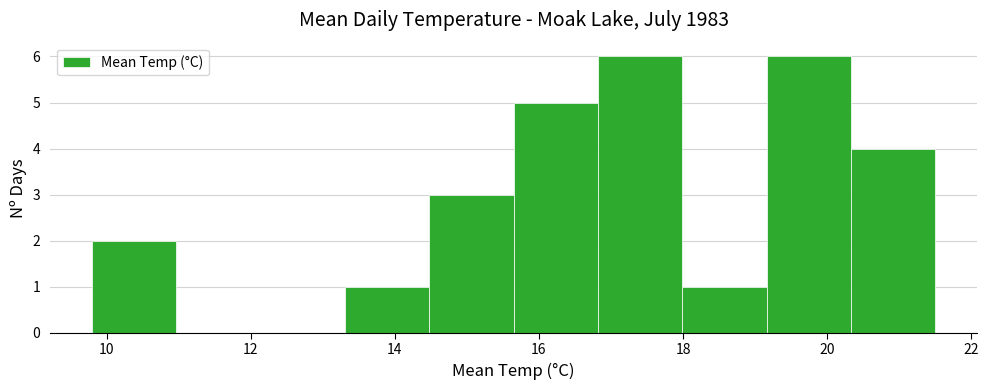

What is the height of the bar covering 13.4 to 14.4 on the x-axis? Neither the bar edges nor the heights are printed on the chart, so give them approximately, as read against the axes.

1